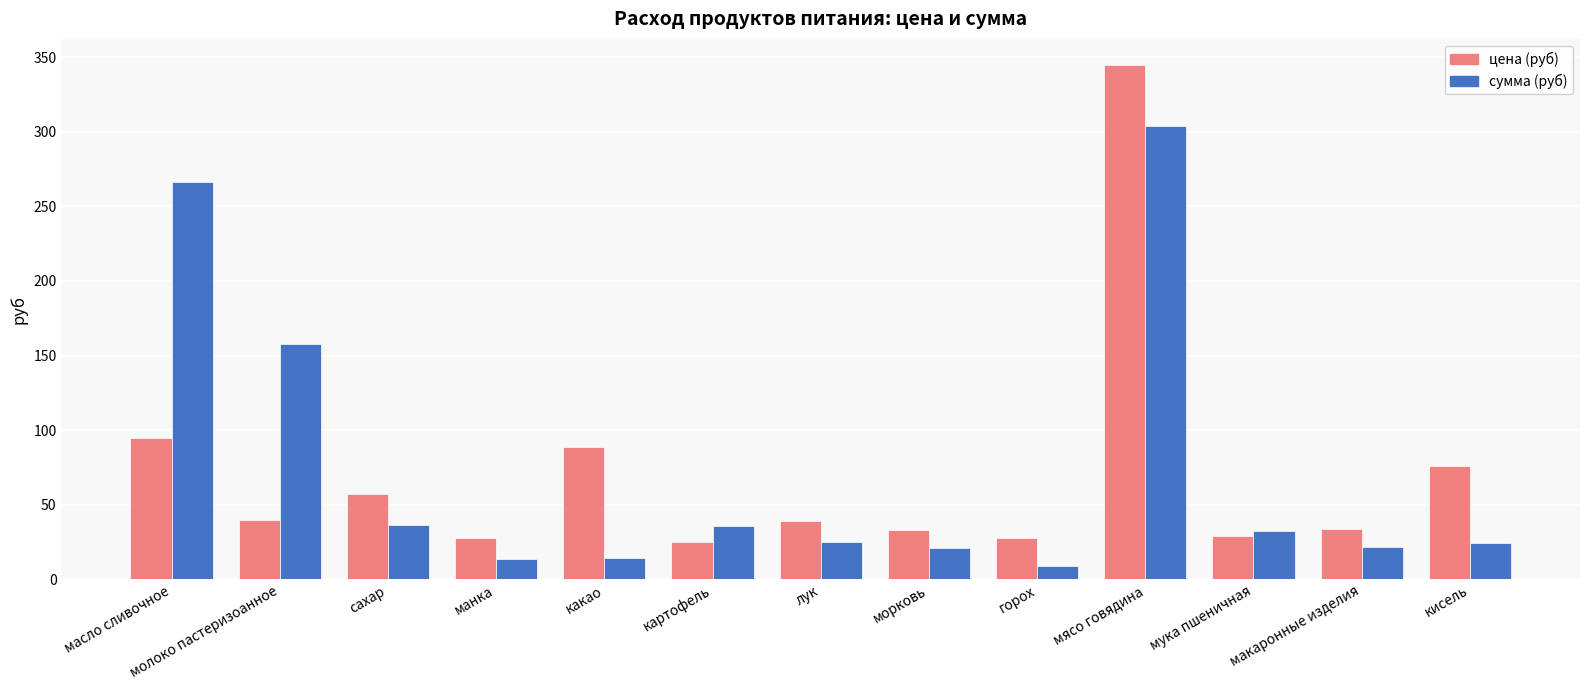

Which category has the lowest value across all series?

горох